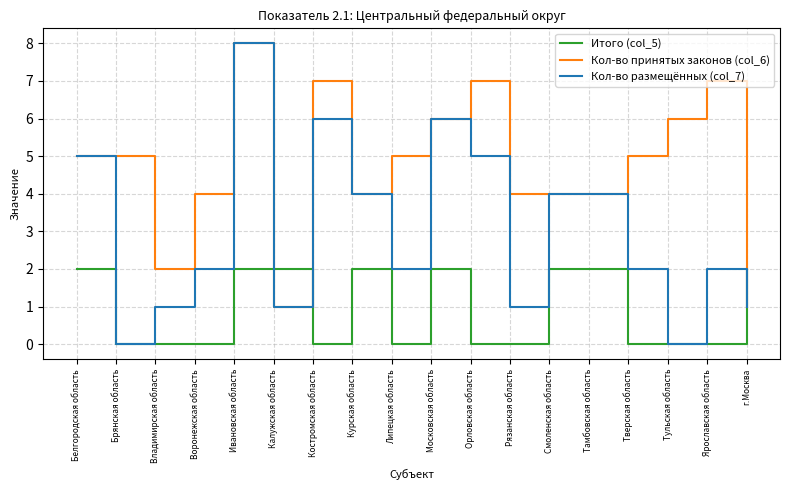

What position from the right is Калужская область?

13